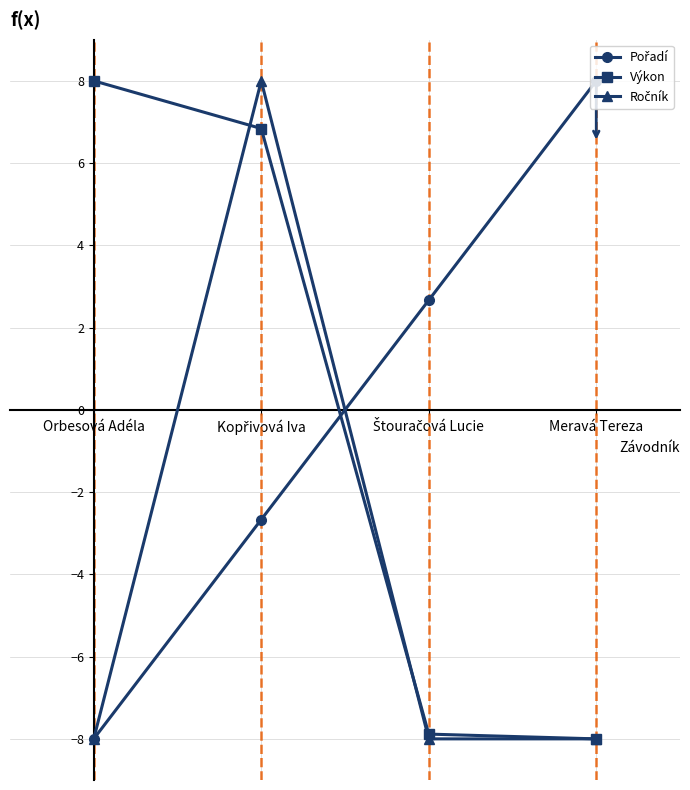

The value of Výkon at Orbesová Adéla is 8.0. True or false?

True